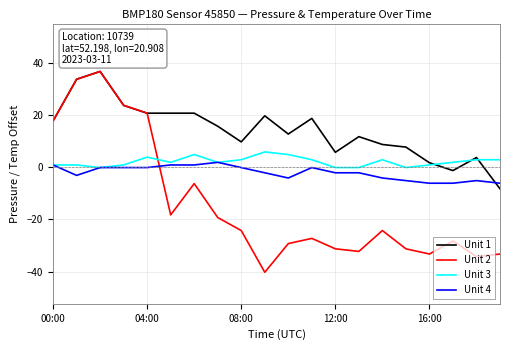

Does the chart have visible grid lines?

Yes